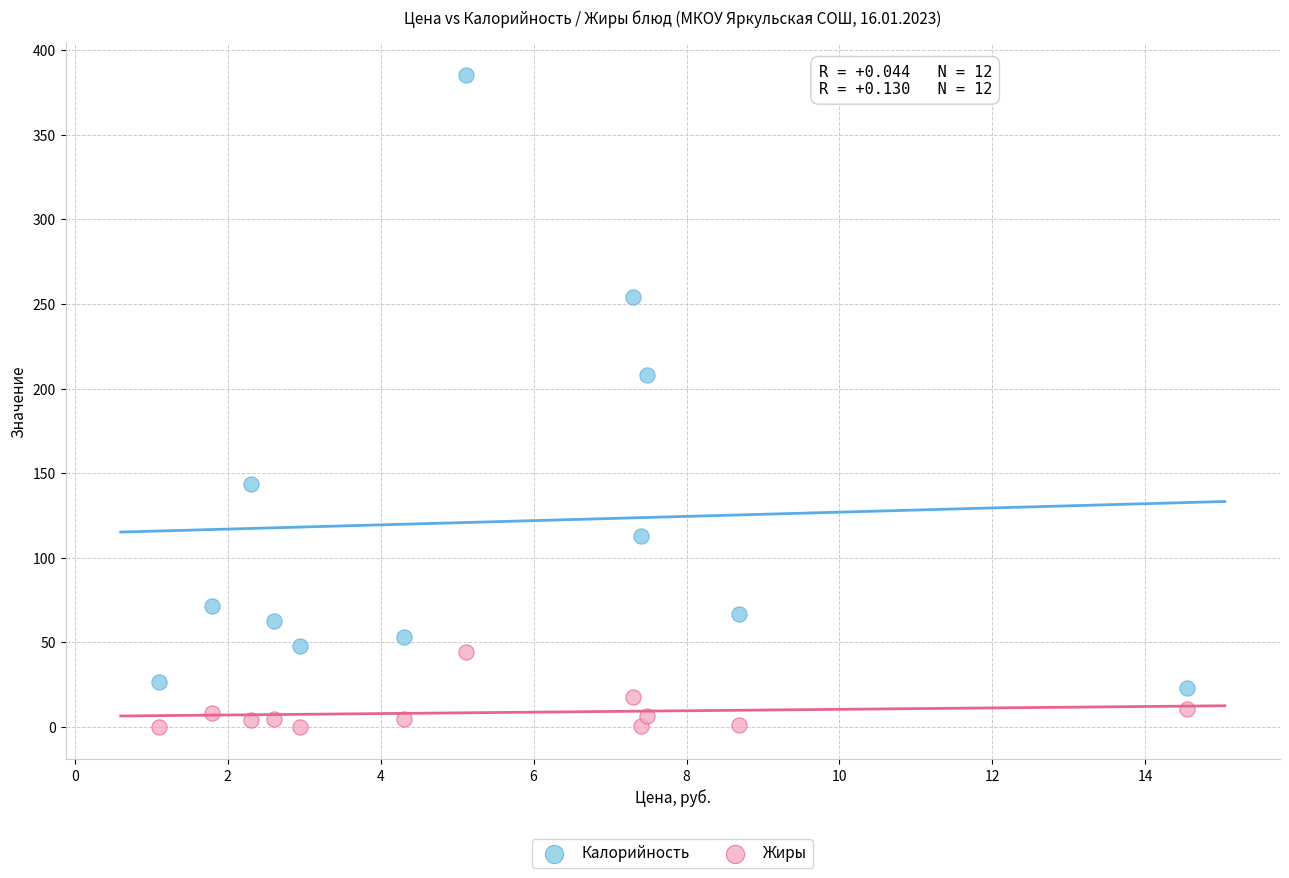

Which series has the widest spread of Y values?

Калорийность